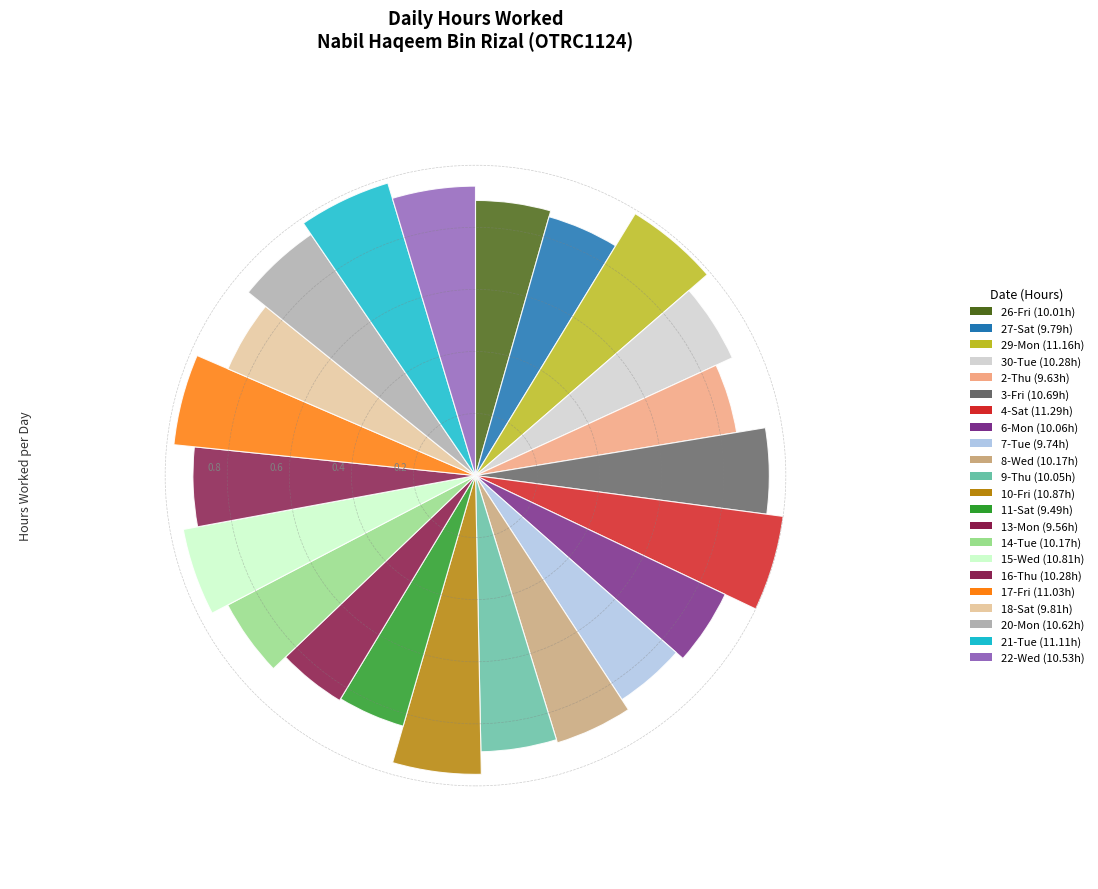

True or false: 27-Sat accounts for 4% of the total.

True